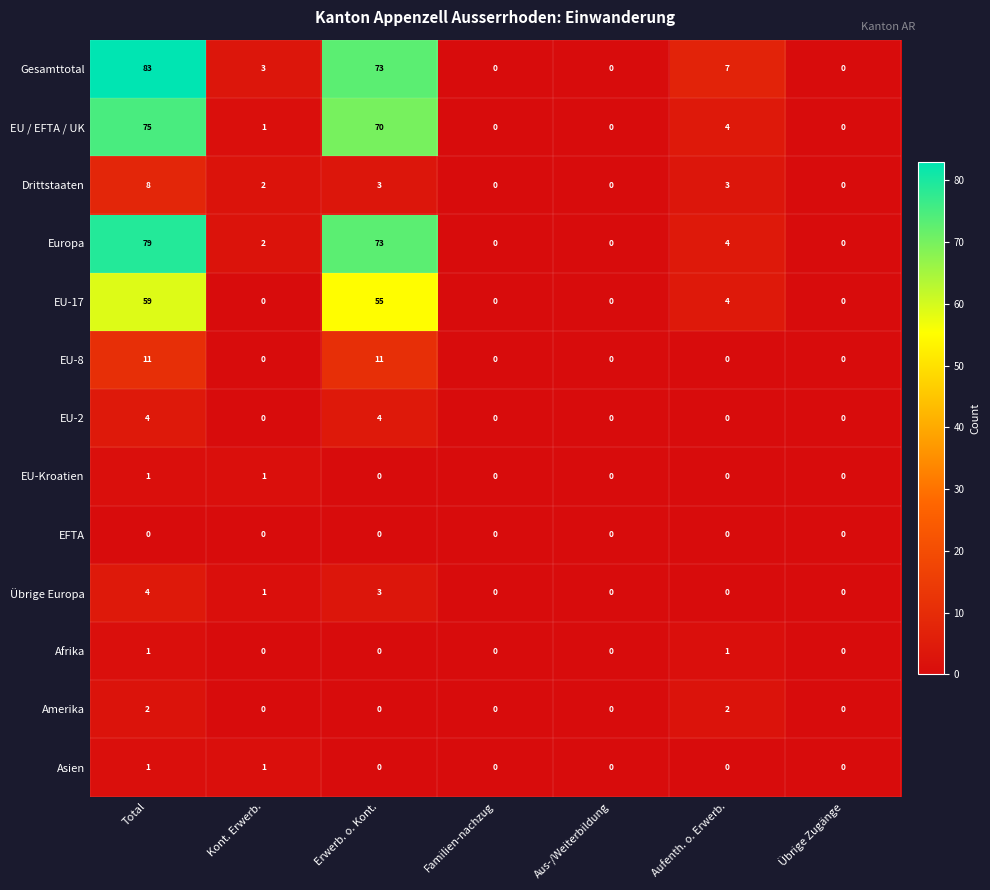

What is the difference between the second highest and minimum values in the Drittstaaten series?

3